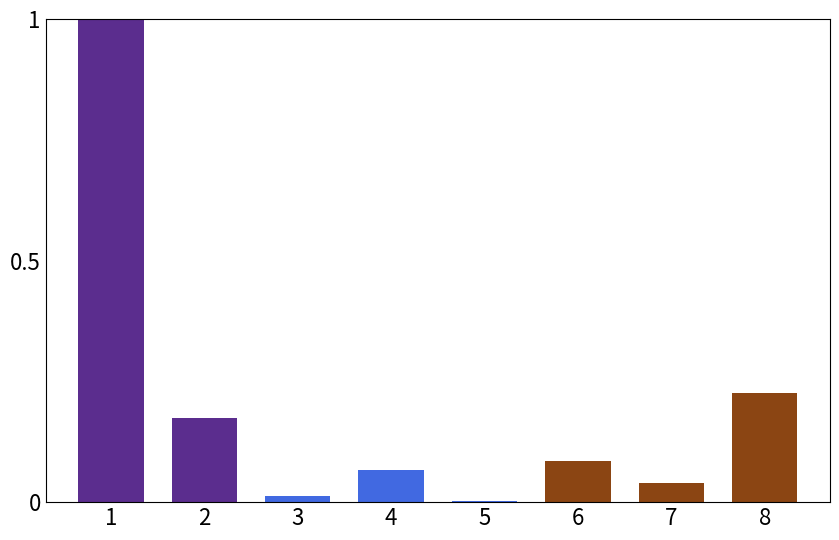

Are the bars grouped side by side (vs. stacked)?

No